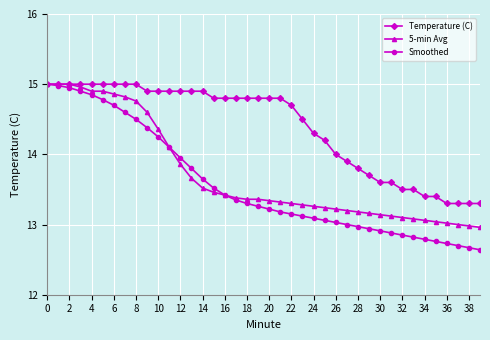

What is the difference between the maximum and minimum values in the 5-min Avg series?

2.0